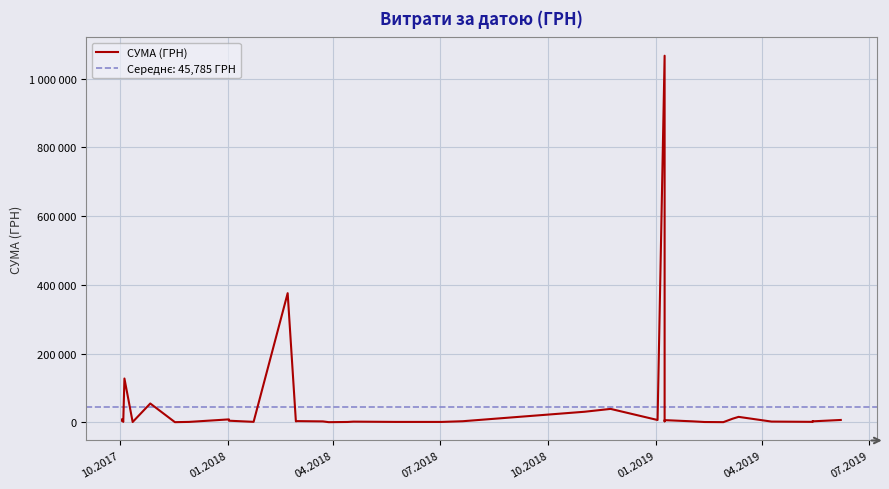

Where does the data first go above 3309?

10.2017